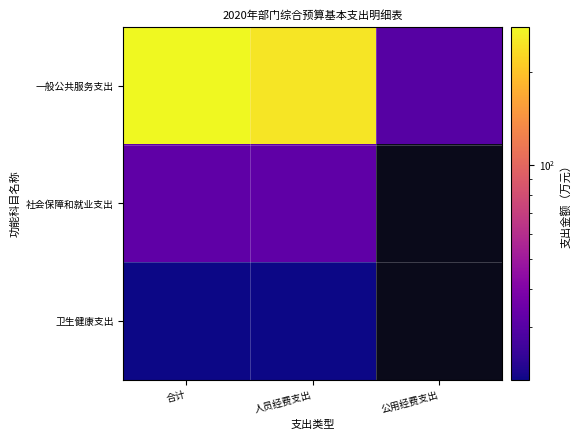

Which series has the largest total across all categories?

一般公共服务支出